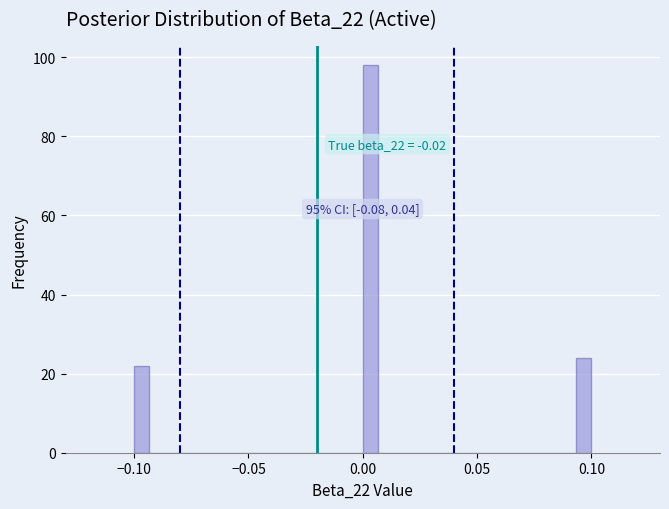

Around what value on the x-axis is the tallest bar? Give the approximate position of its centre, as read against the axis.

0.005